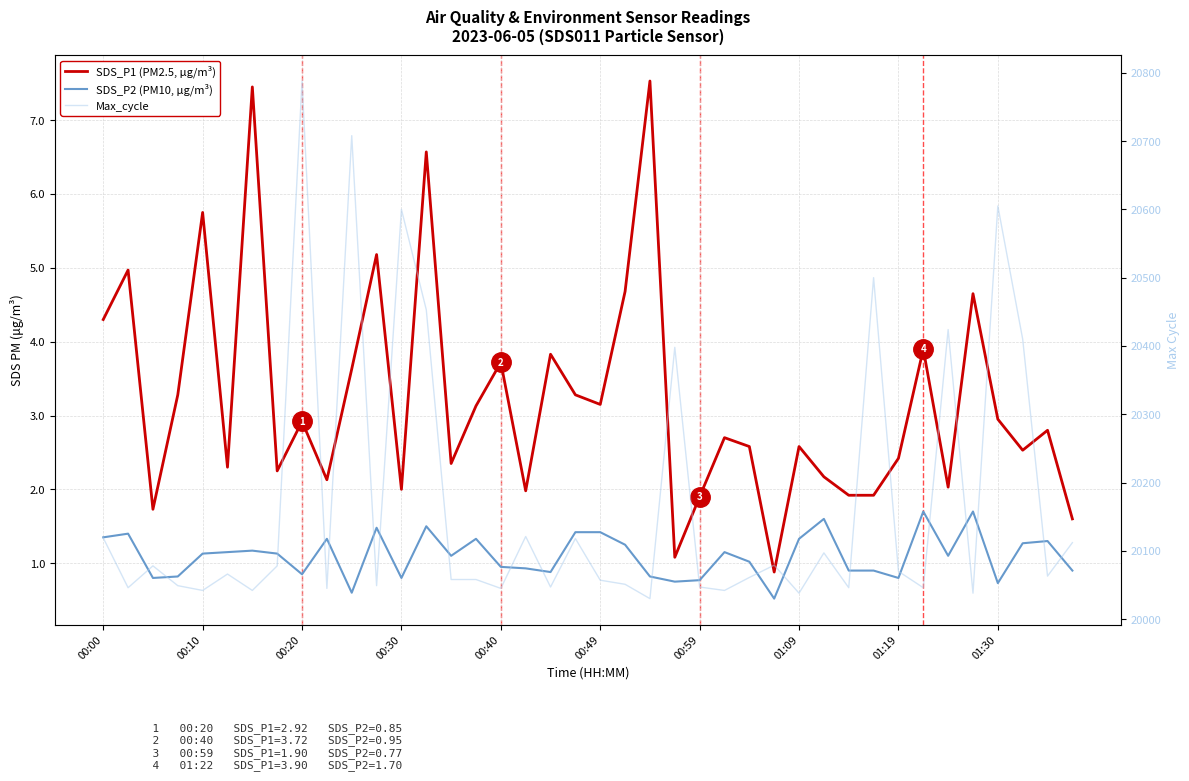

What is the spread (max minus min) of values at 23?

20397.2